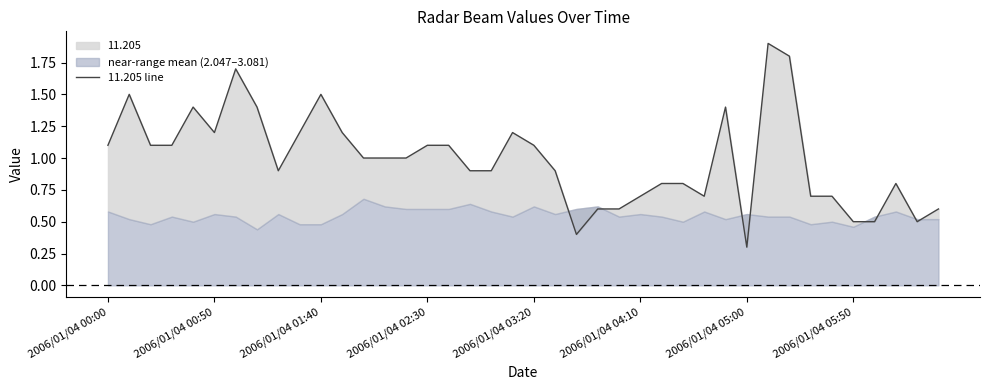

What is the value of the 12th point from the left?

1.2